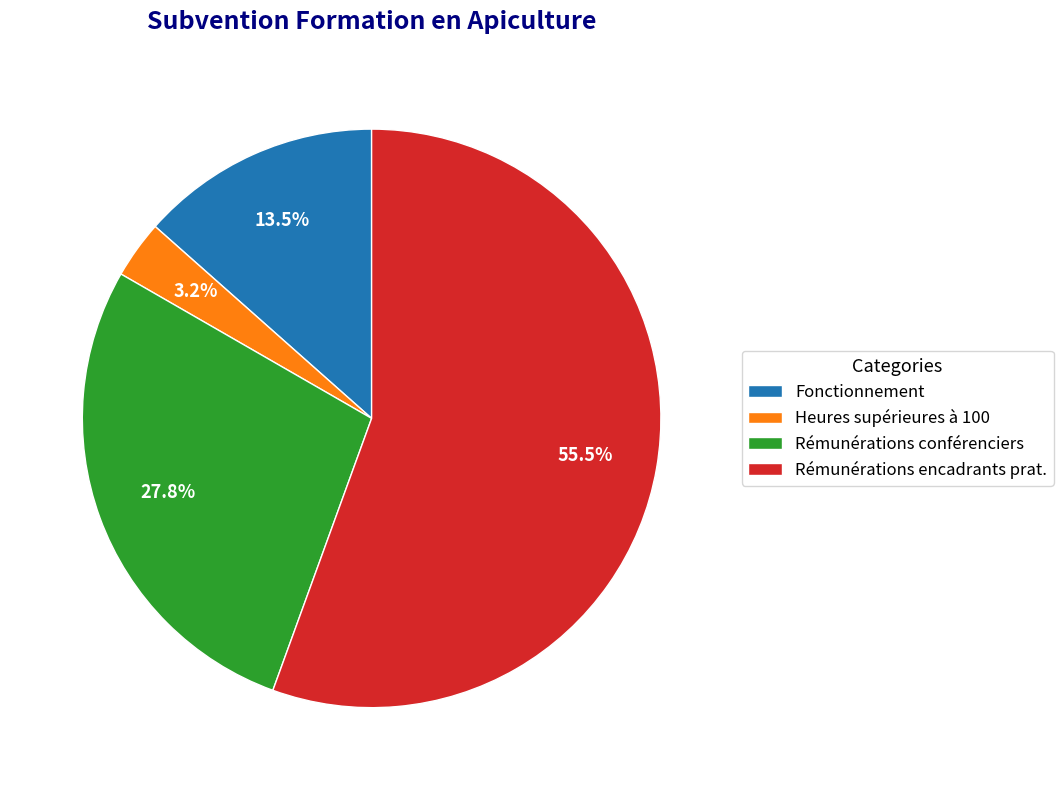

Rank the categories by value from lowest to highest.

Heures supérieures à 100, Fonctionnement, Rémunérations conférenciers, Rémunérations encadrants prat.